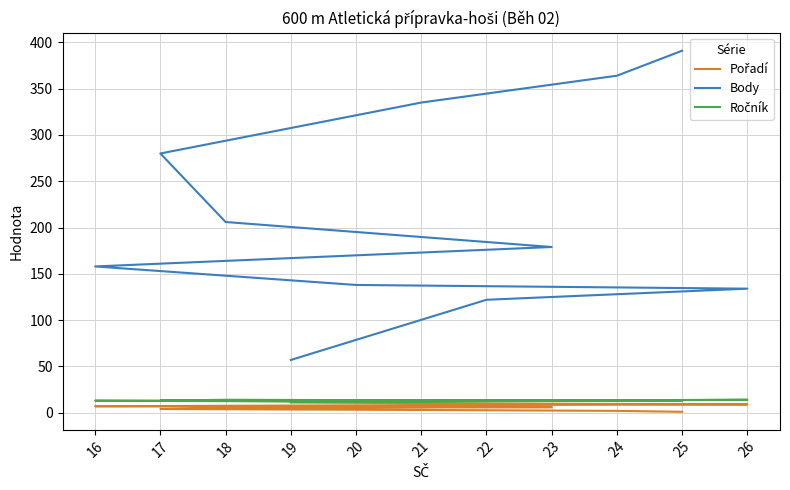

Reading right to left, what are all the values shown in this chart?

Pořadí: 19=11	22=10	26=9	20=8	16=7	23=6	18=5	17=4	21=3	24=2	25=1
Body: 19=57	22=122	26=134	20=138	16=158	23=179	18=206	17=280	21=335	24=364	25=391
Ročník: 19=12	22=13	26=14	20=12	16=13	23=13	18=14	17=13	21=12	24=13	25=13